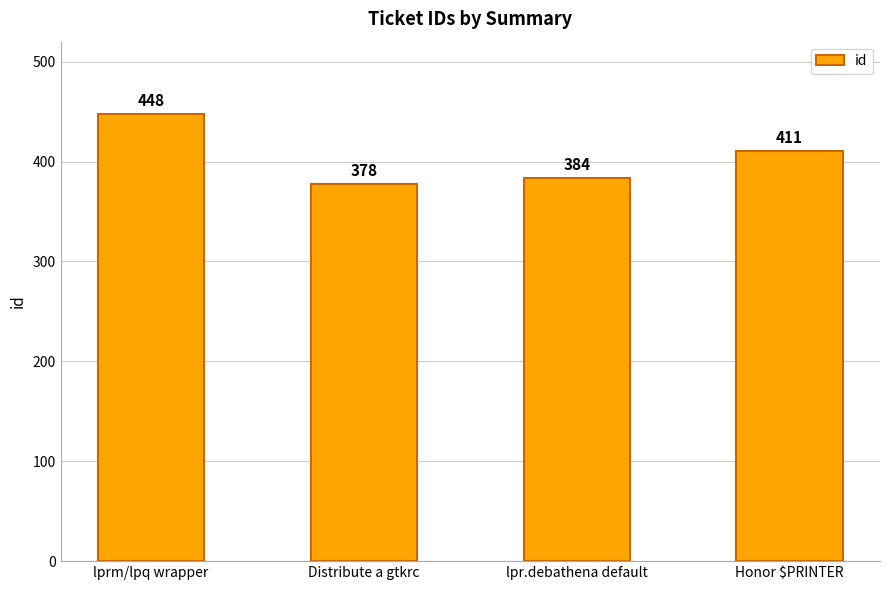

Count the number of categories in the chart.

4